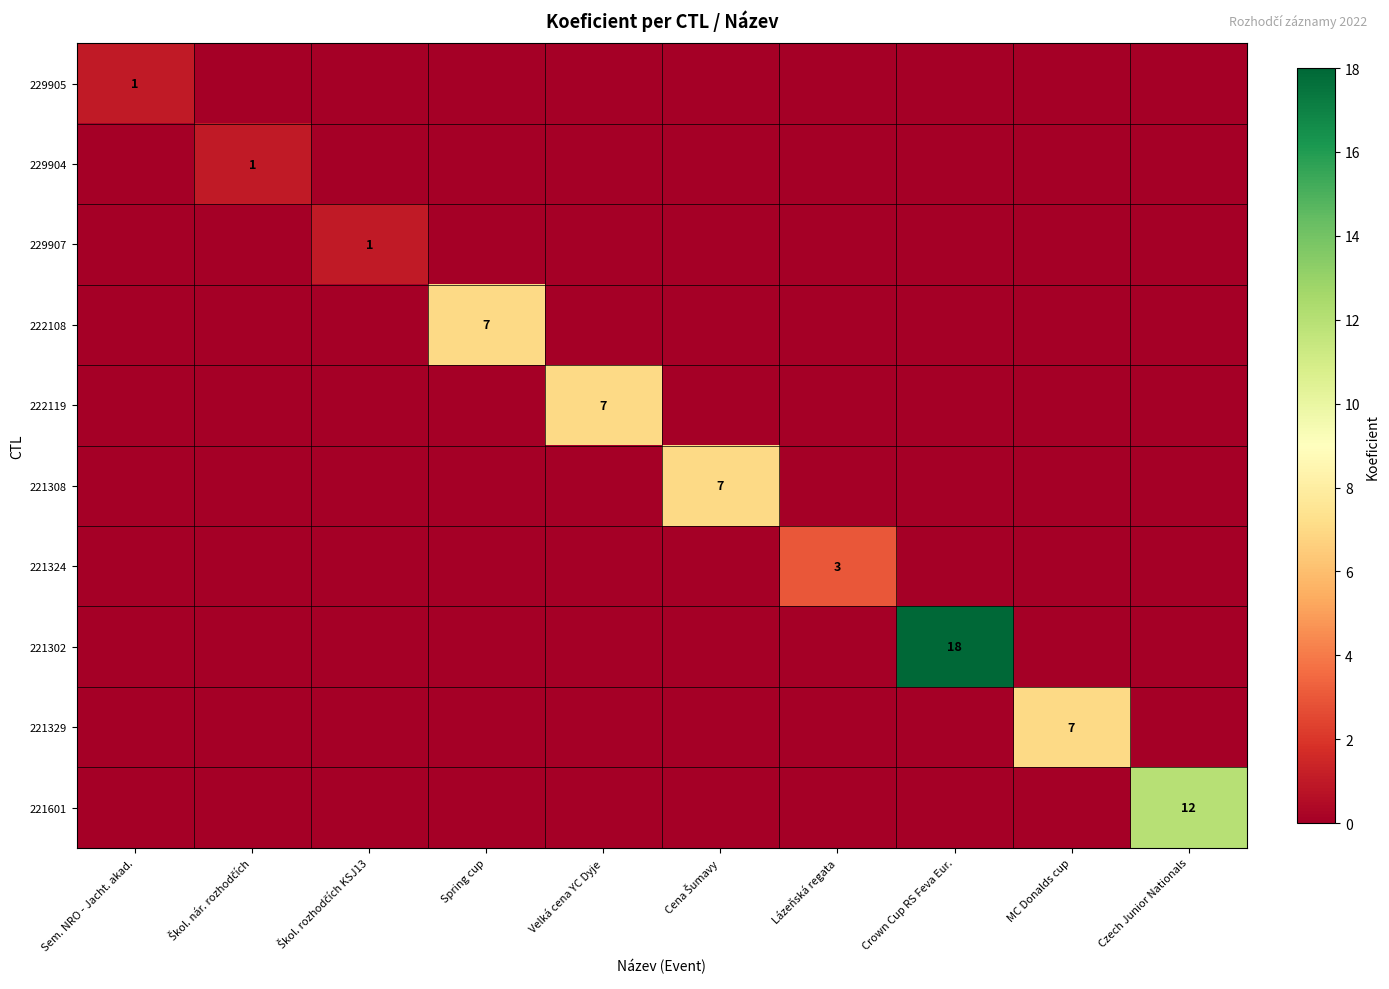

How many data points does each series have?

10